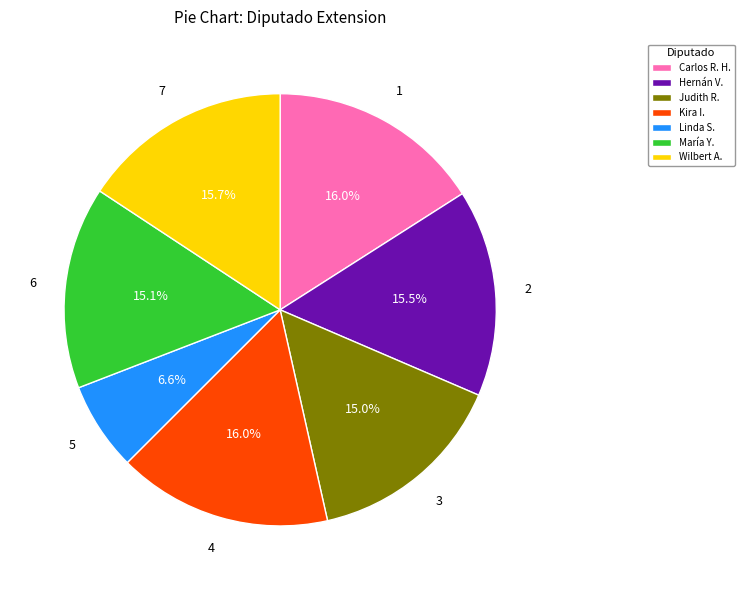

Does Linda S. represent more than half of the total?

No